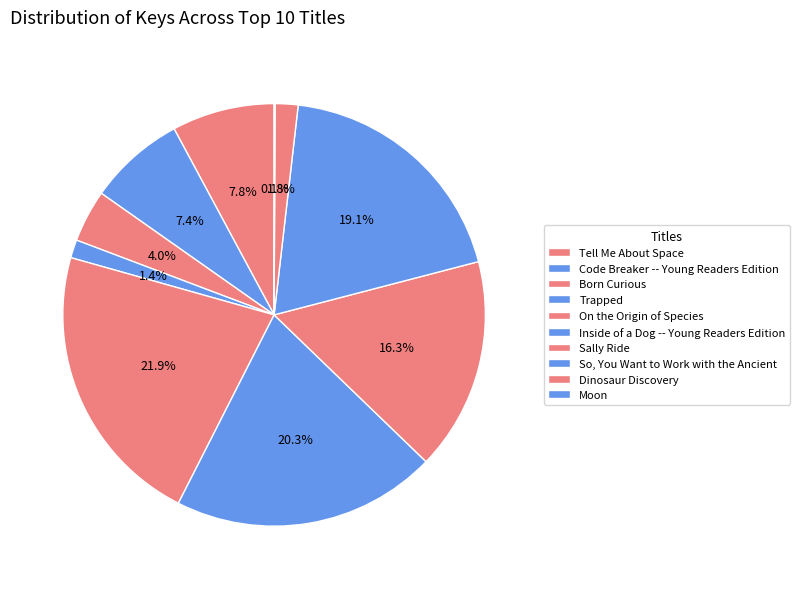

Is Trapped the majority of the pie?

No